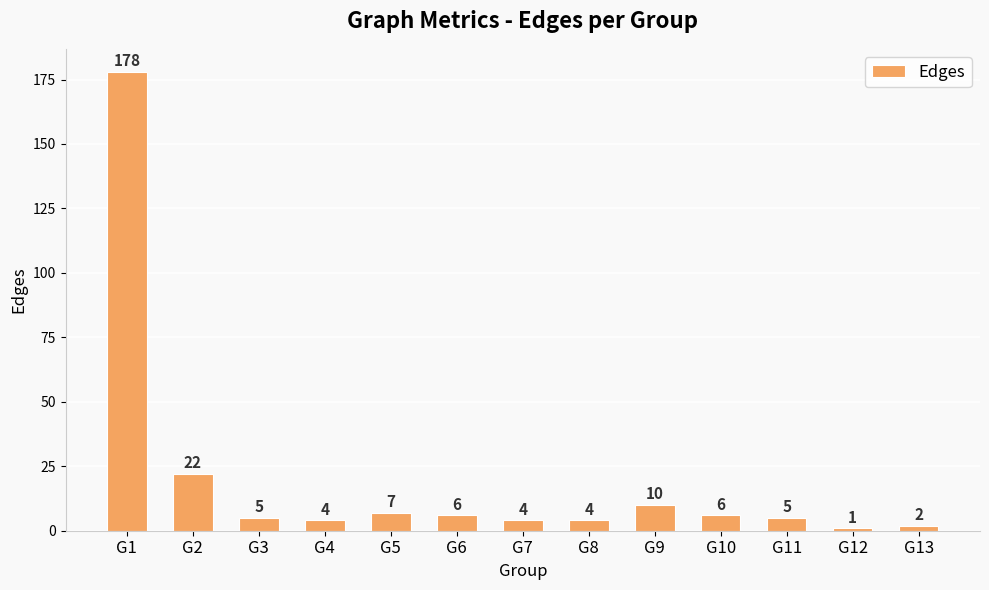

Is it true that the value at G4 is 4?

True